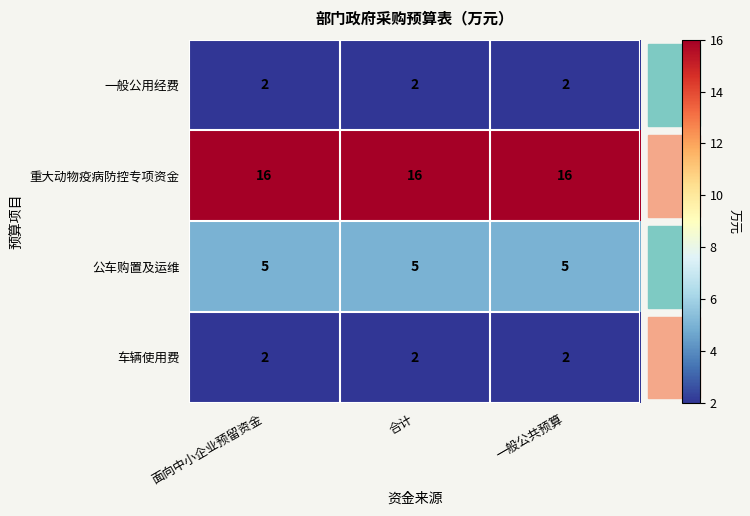

What is the sum of the 重大动物疫病防控专项资金 values at 合计 and 面向中小企业预留资金?

32